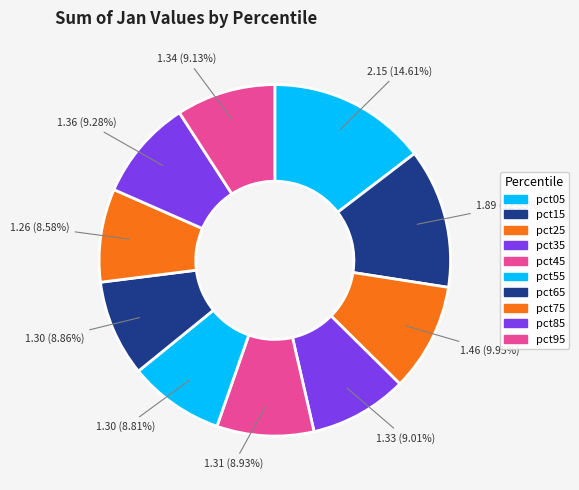

True or false: pct95 accounts for 19% of the total.

False